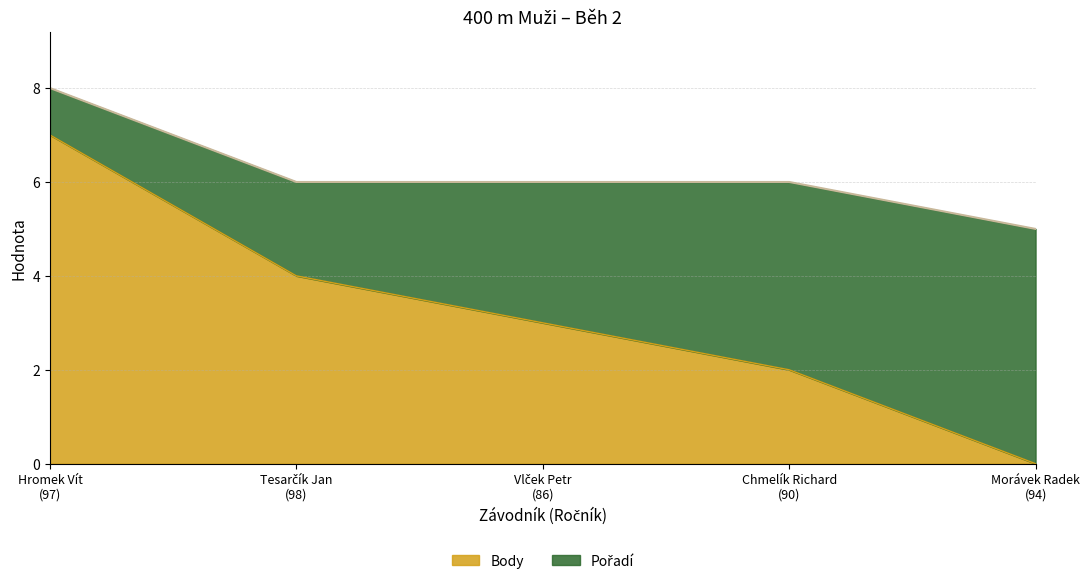

Where does the data first go above 3?

Hromek Vít
(97)